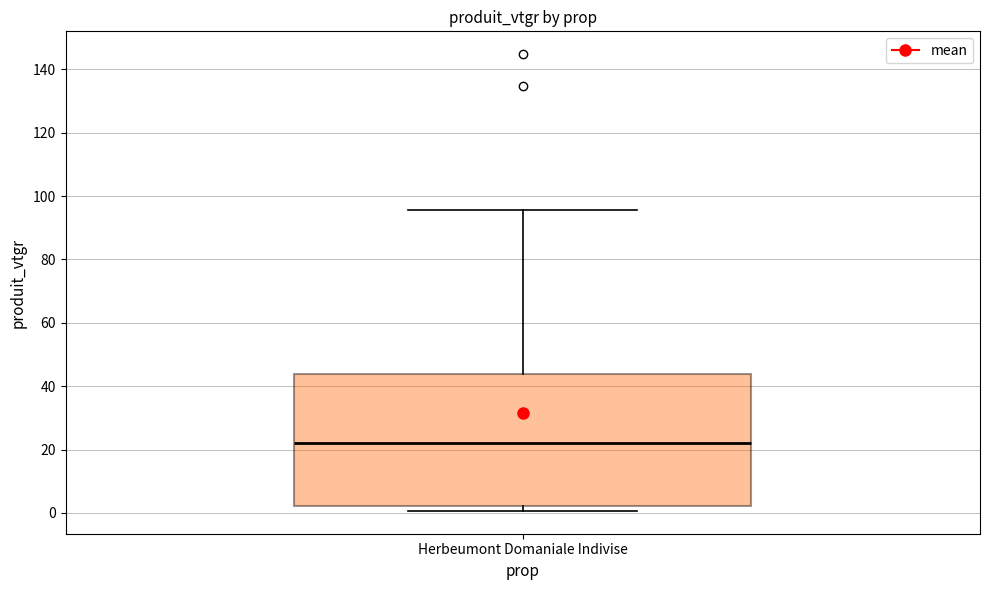

Where is the lower edge of the box for Herbeumont Domaniale Indivise on the y-axis? The values are not printed on the chart, so give them approximately, as read against the axis.

2